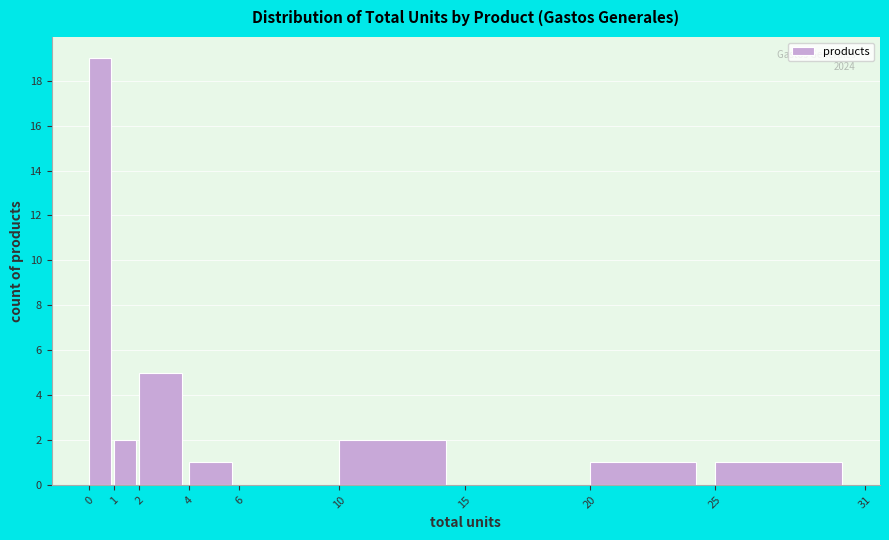

Which range on the x-axis has the tallest bar?

0 to 1